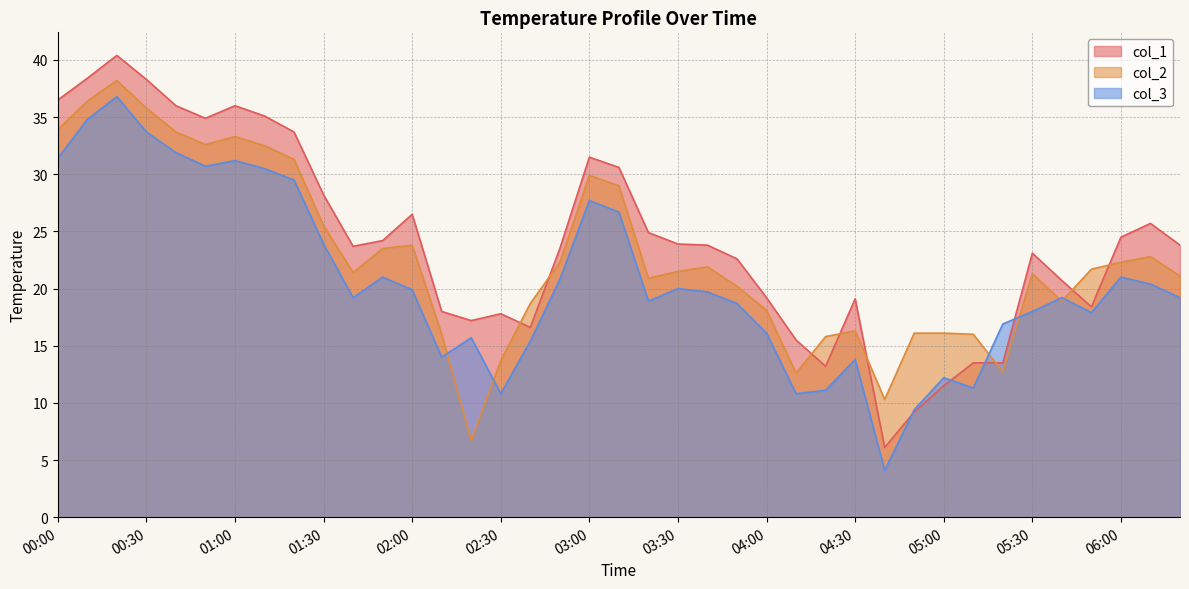

Which series ends up on top after the final intersection of col_3 and col_2?

col_2